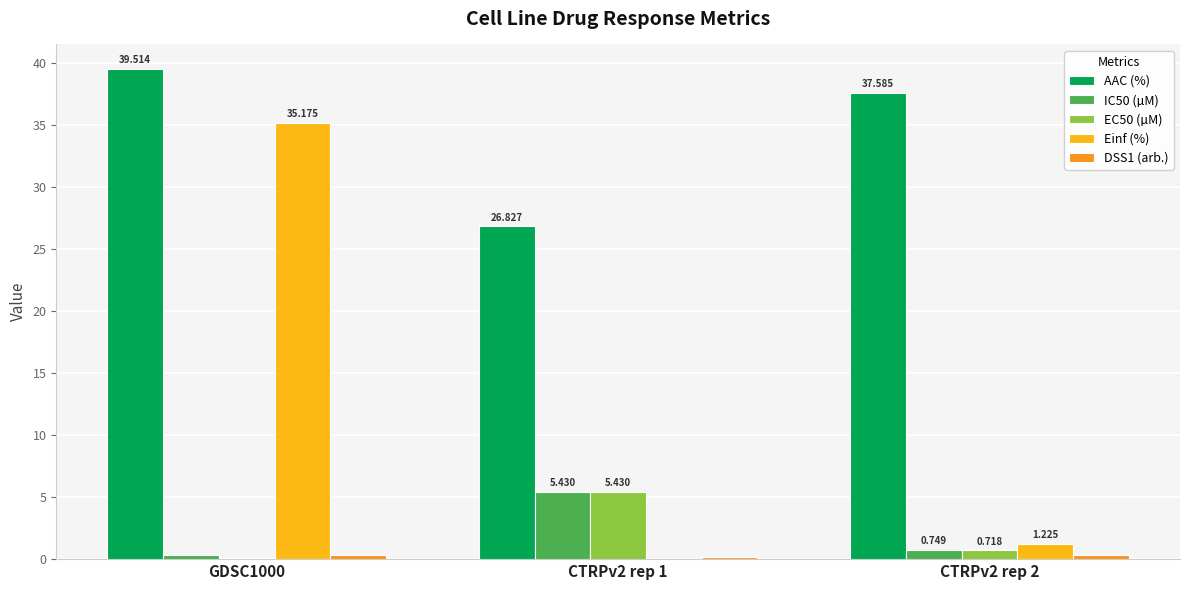

What is the value of the AAC (%) bar at the 1st from the left?

39.5